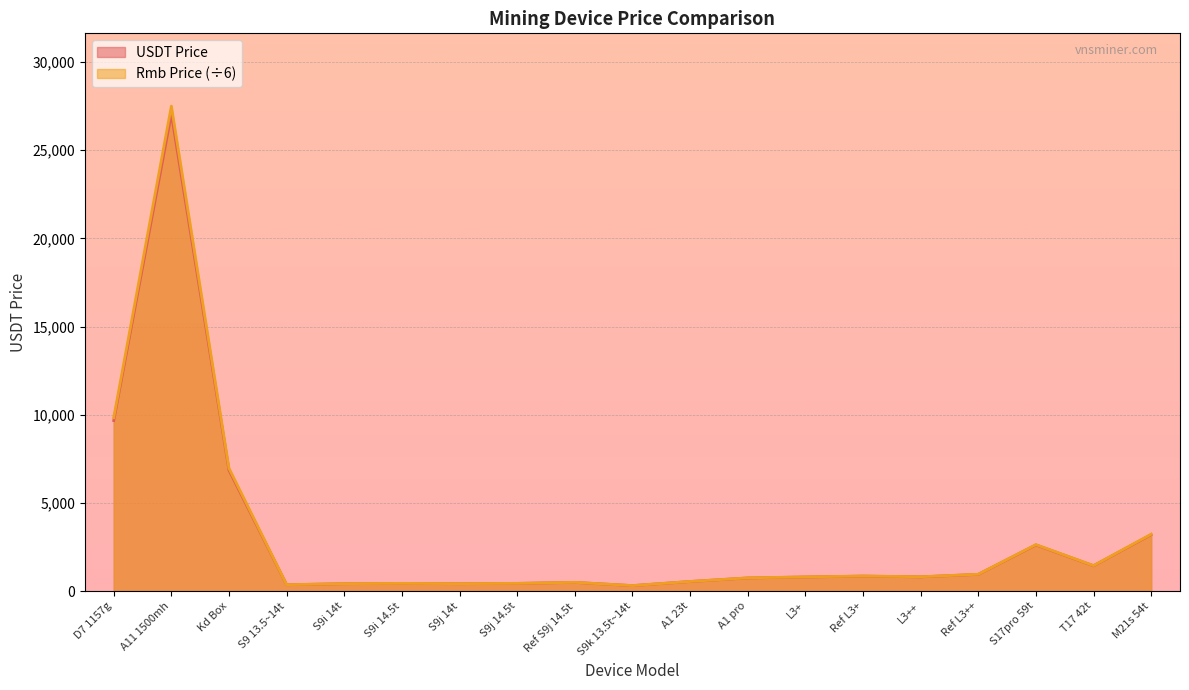

At which label is Rmb Price closest to 13908?

D7 1157g